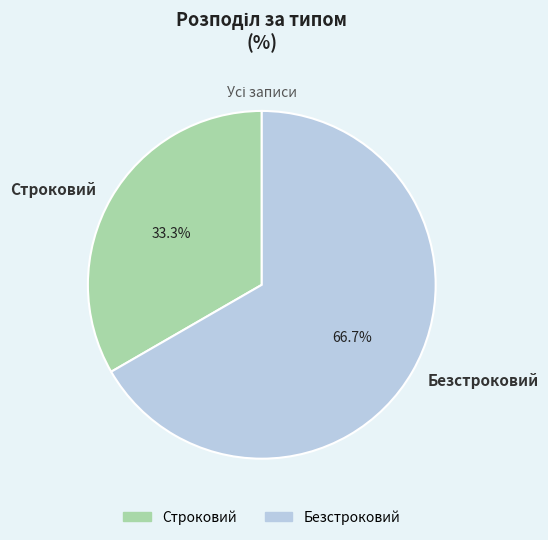

Do Безстроковий and Строковий together represent more than half of the pie?

Yes